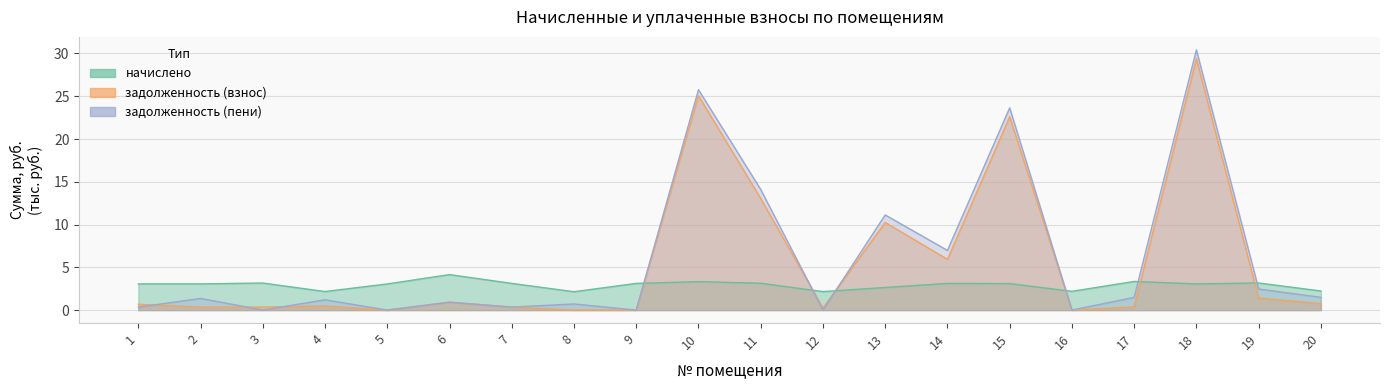

What is the value of the задолженность (взнос) point at the 12th from the left?

0.2